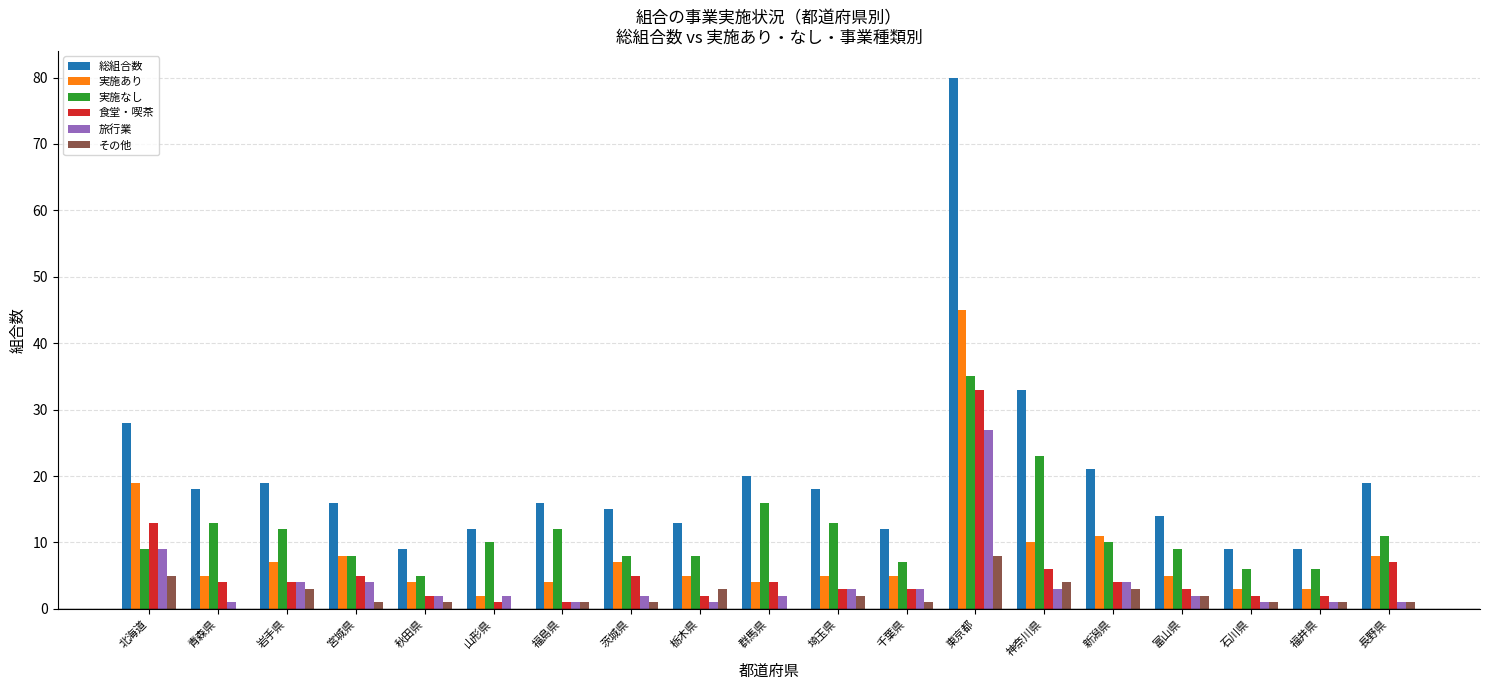

At which category is the sum across all series the highest?

東京都